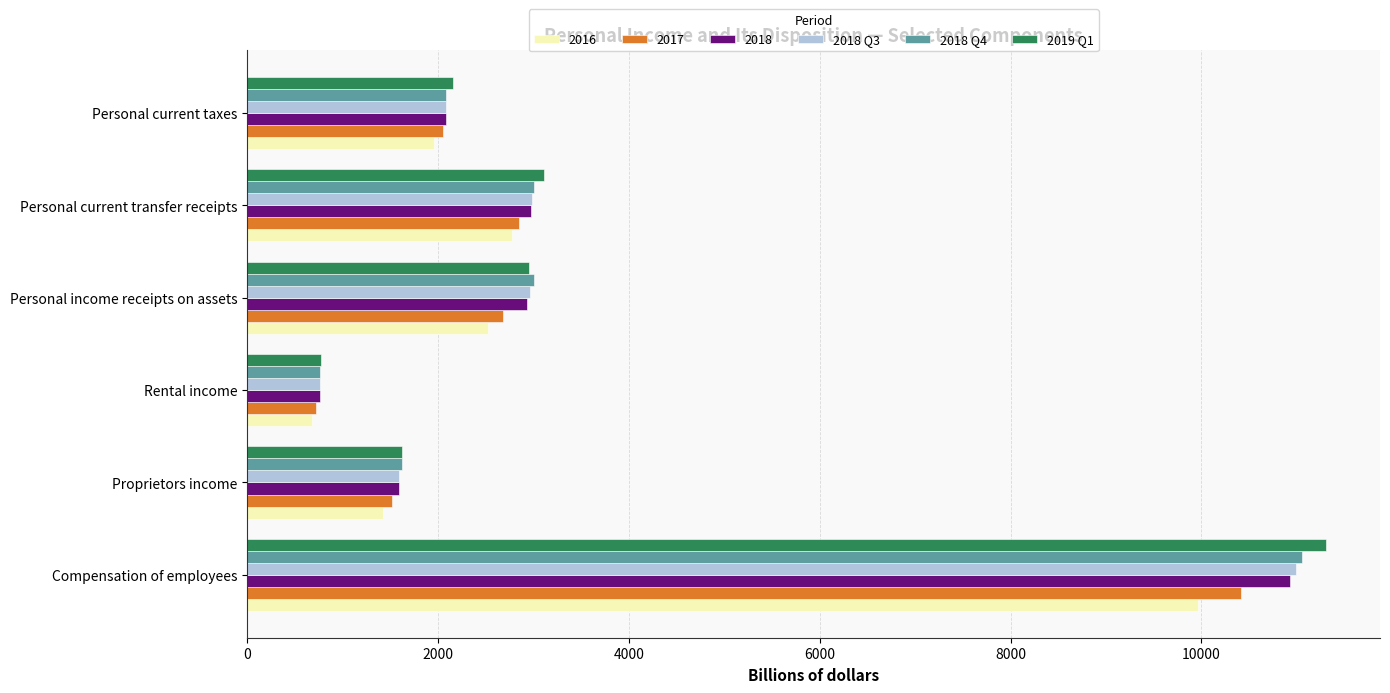

What is the difference between the 2017 values at Personal current transfer receipts and Personal current taxes?

802.3